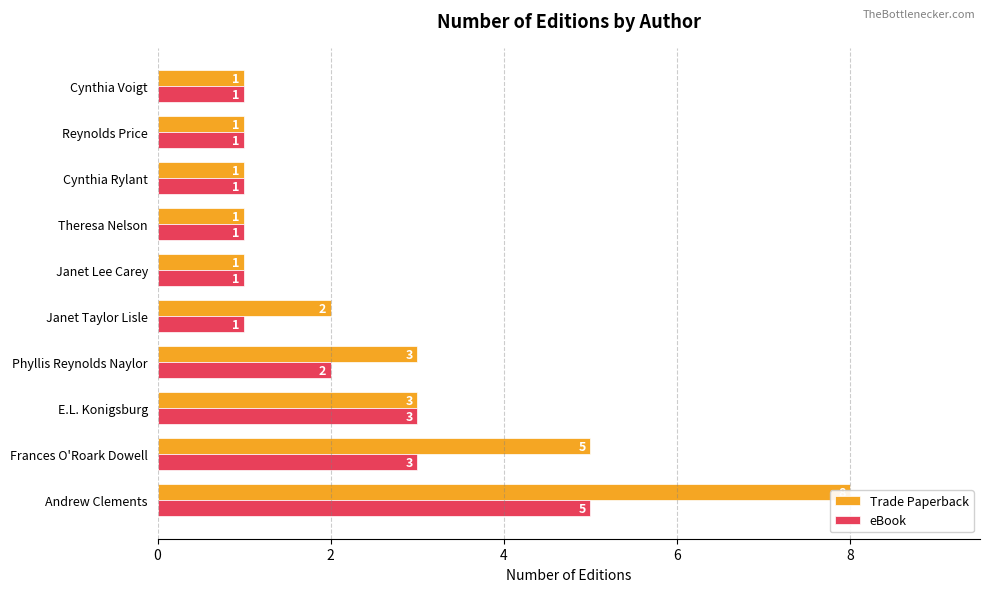

List the series in order of their overall mean, highest first.

Trade Paperback, eBook